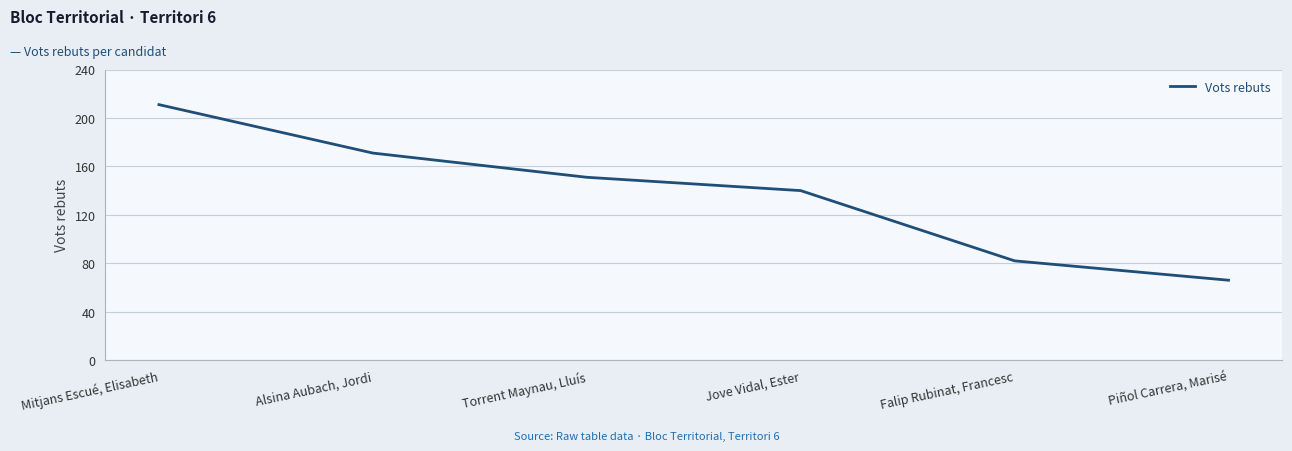

What is the average value?

137